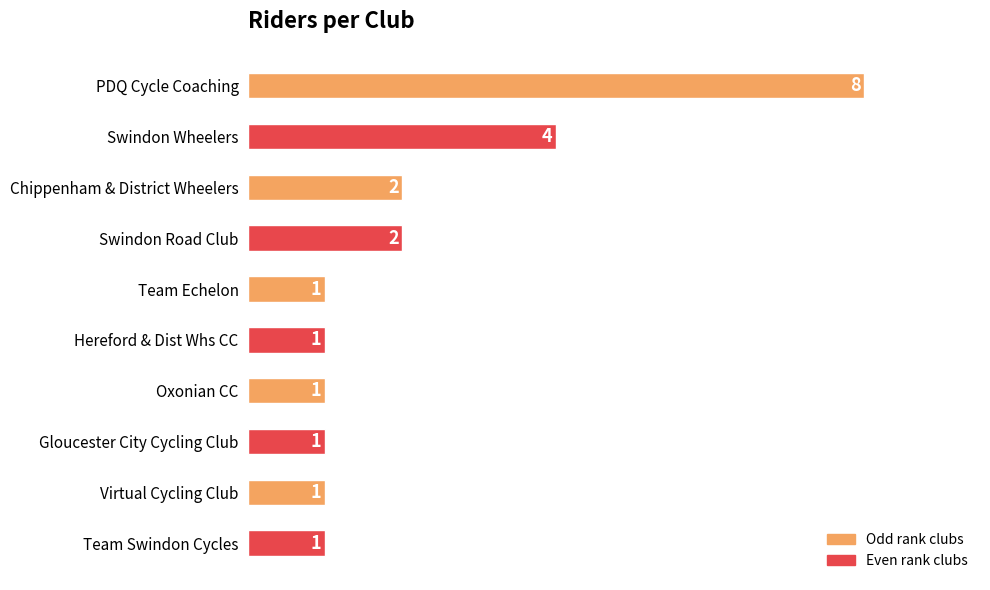

What is the difference between the maximum and minimum values?

7